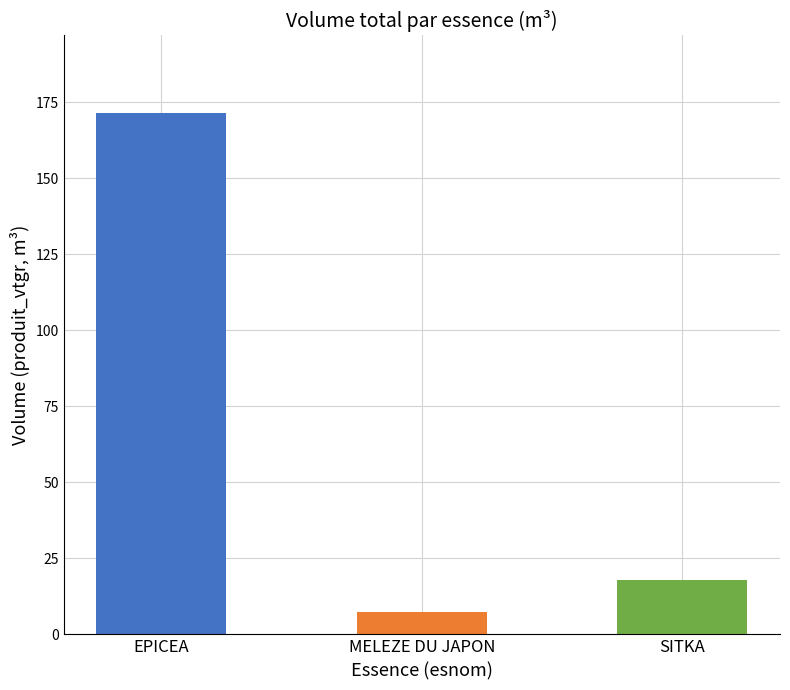

Count the number of data series in this chart.

1